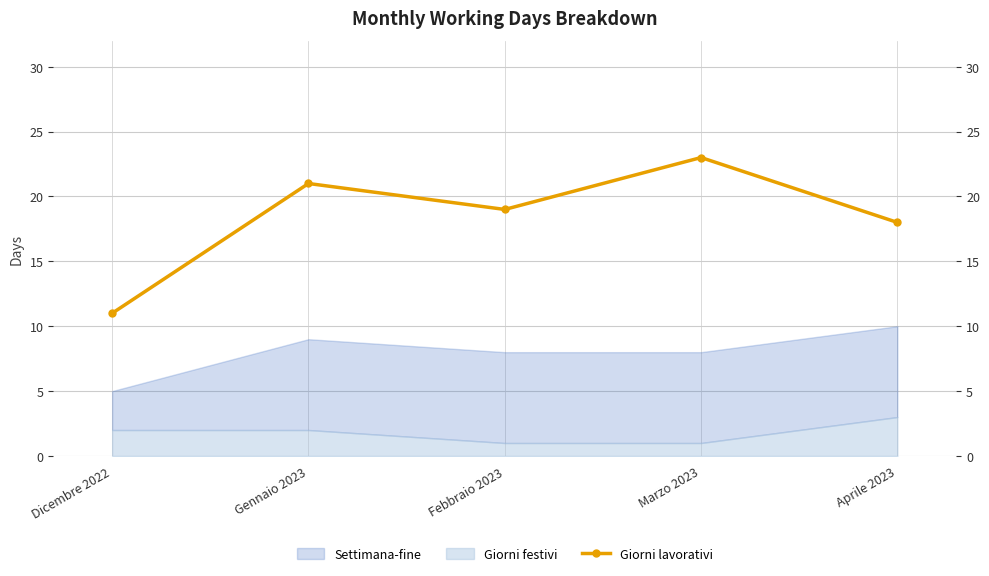

What is the approximate value at Dicembre 2022, to the nearest 10?

10